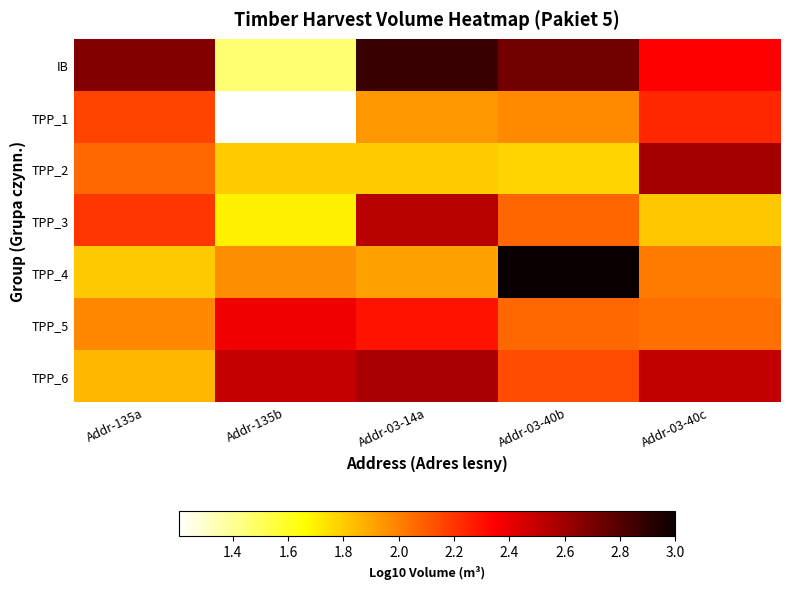

At which category is the sum across all series the highest?

Addr-03-14a